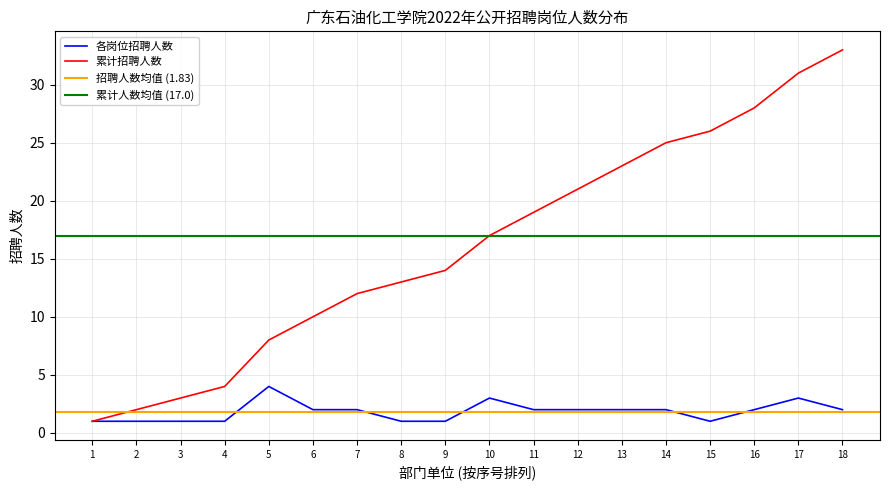

How many data points in 累计招聘人数 are less than 17?

9